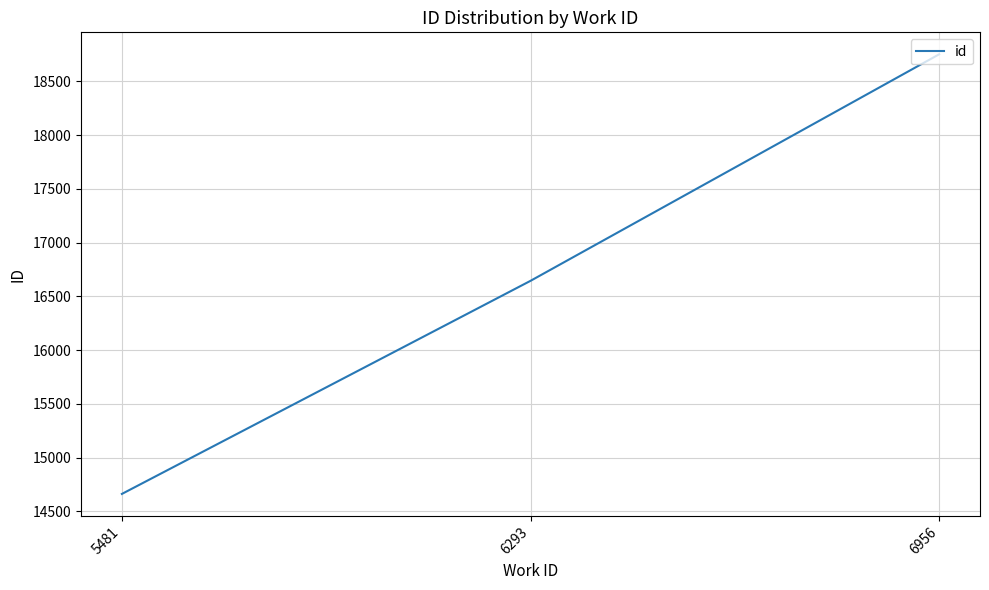

Rank the categories by value from highest to lowest.

6956, 6293, 5481